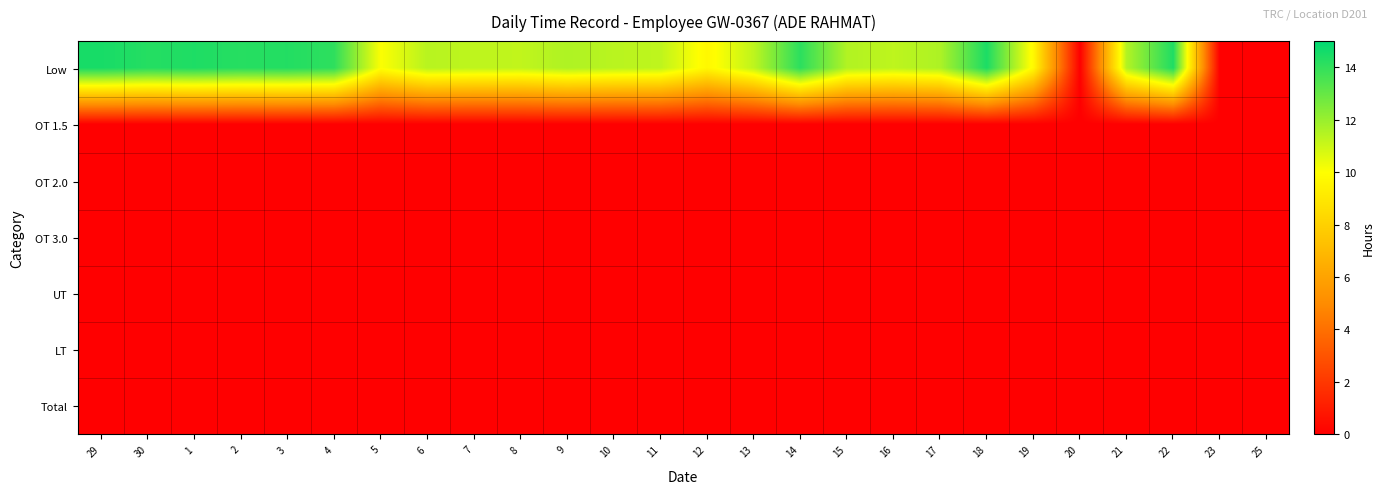

At 9, list the series in order from largest to smallest.

Low, OT 1.5, OT 2.0, OT 3.0, UT, LT, Total